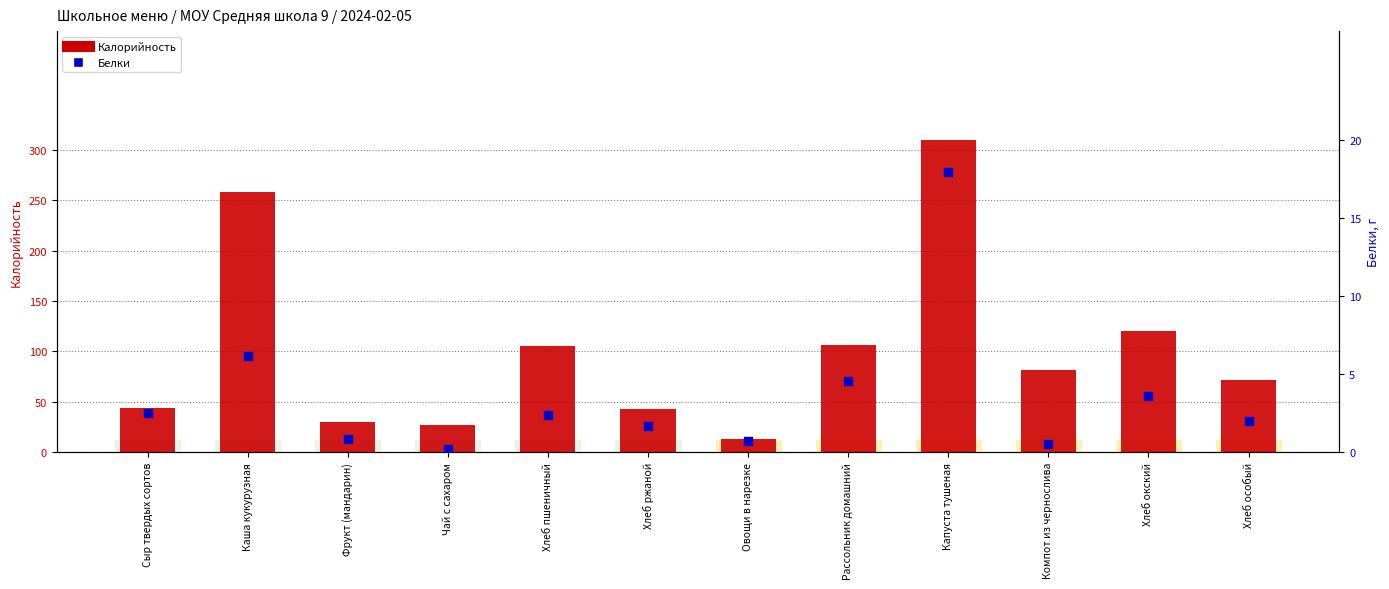

Which series has the largest total across all categories?

Калорийность